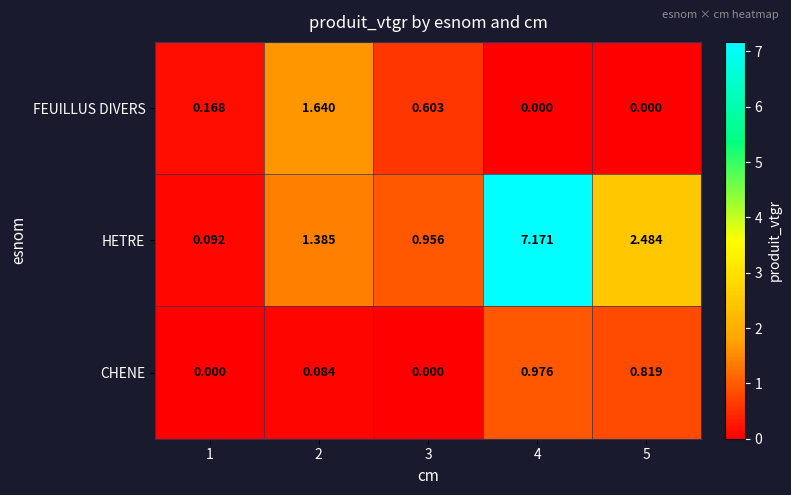

Which series has the widest spread of values?

HETRE